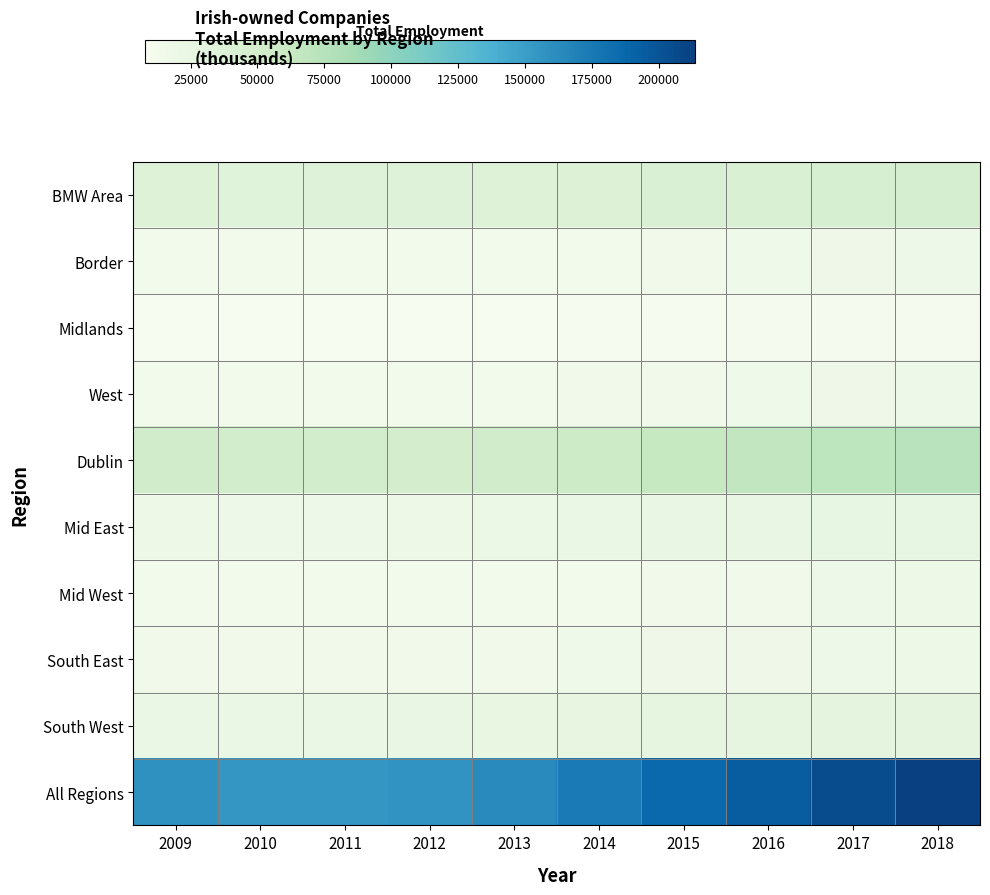

What is the spread (max minus min) of values at 2018?

201775